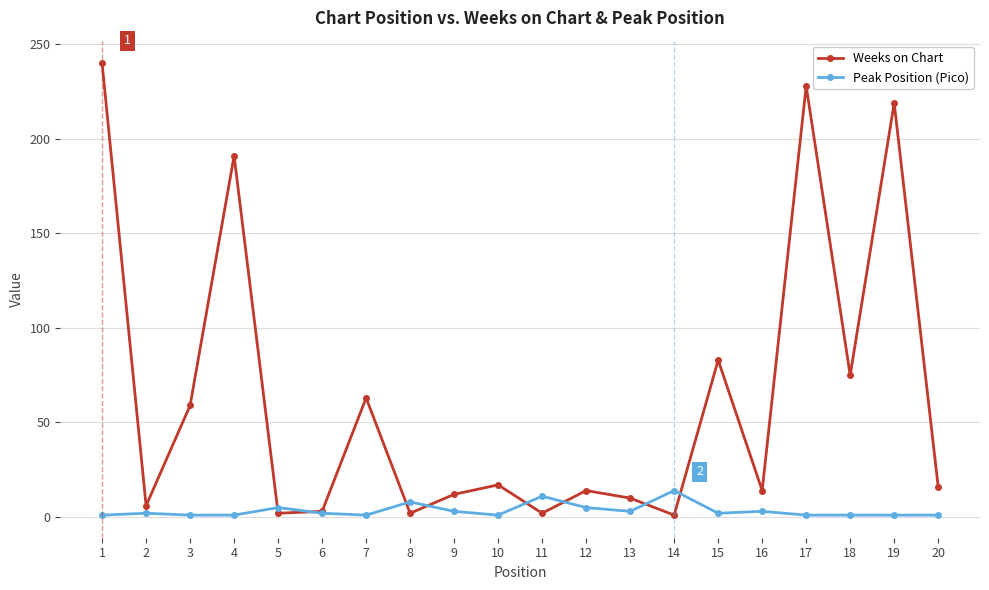

Where is Weeks on Chart nearest to the value 120?

15